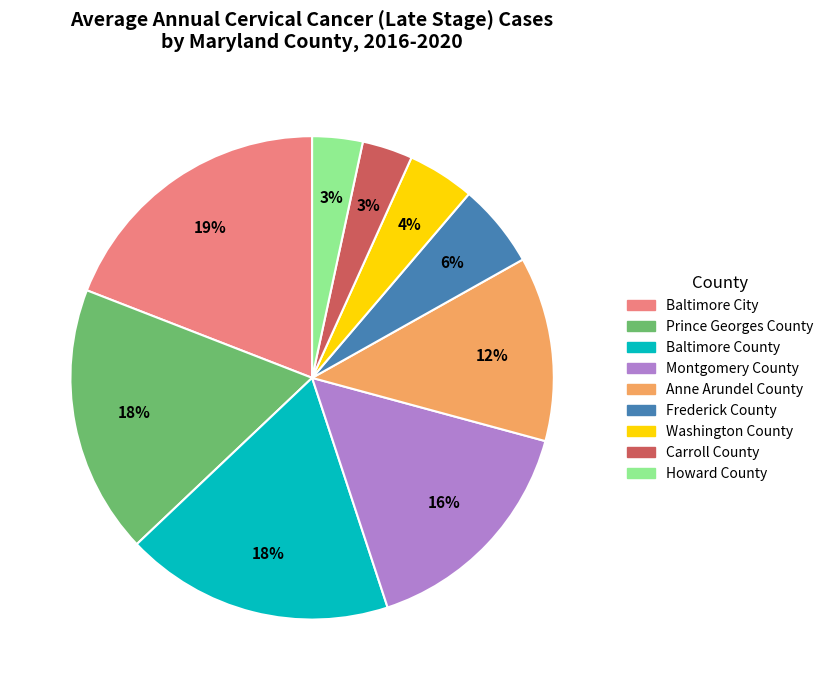

The Frederick County slice represents 6% of the pie. True or false?

True